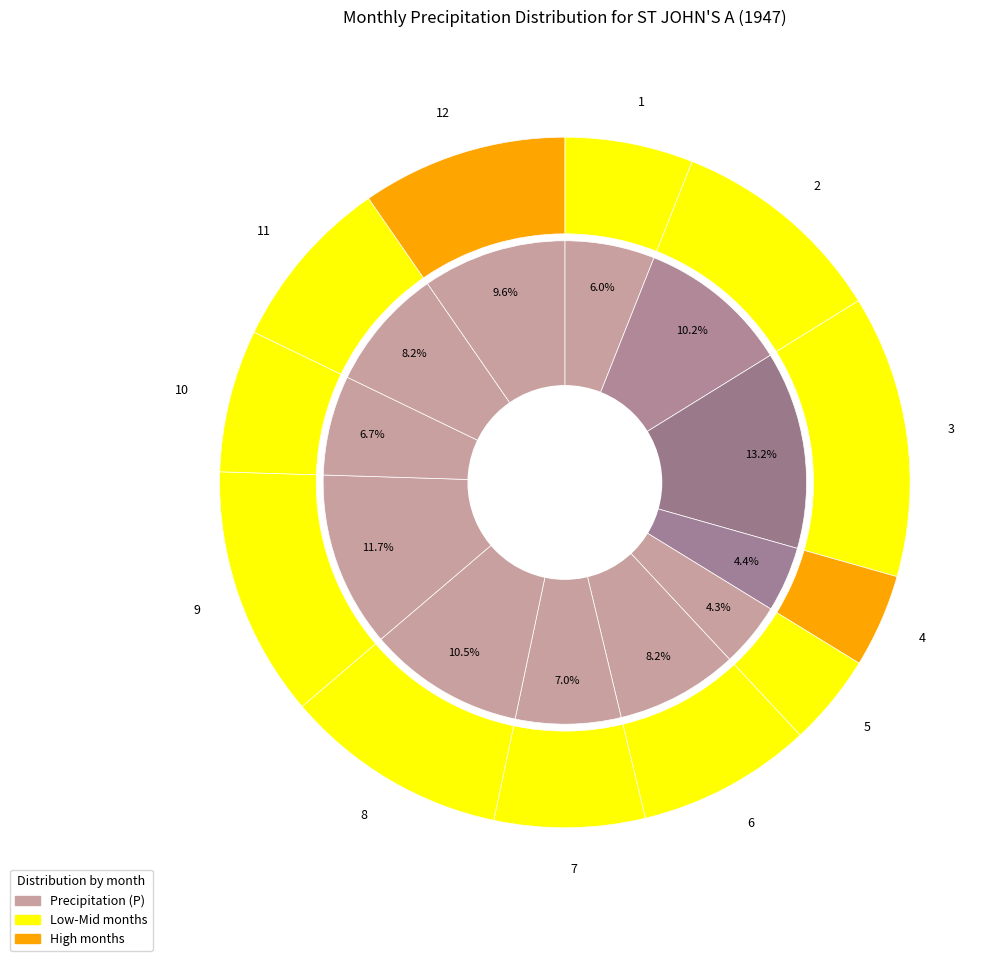

Rank the categories by value from lowest to highest.

5, 4, 1, 10, 7, 6, 11, 12, 2, 8, 9, 3